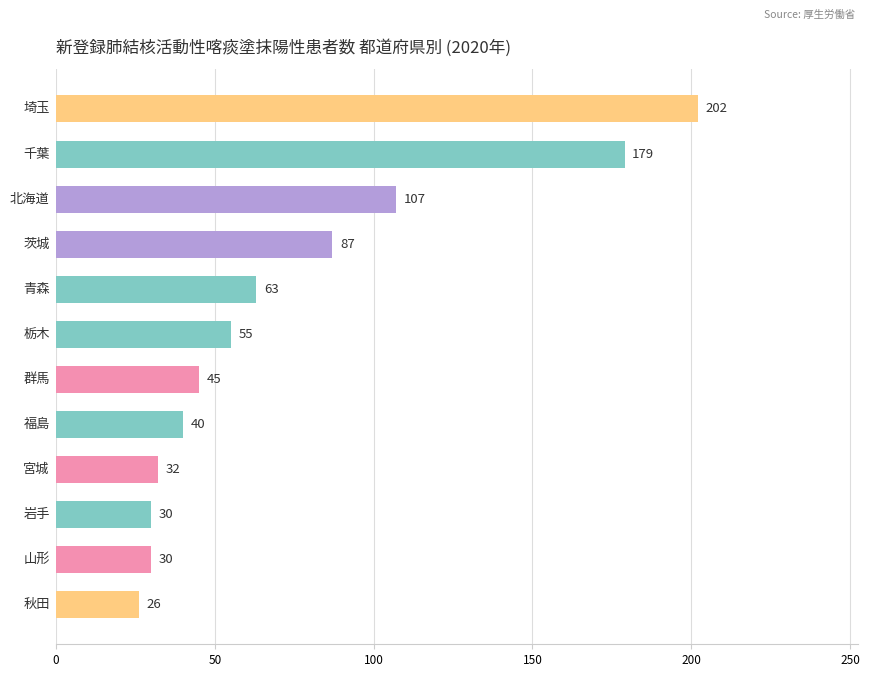

How many bars are there in total?

12